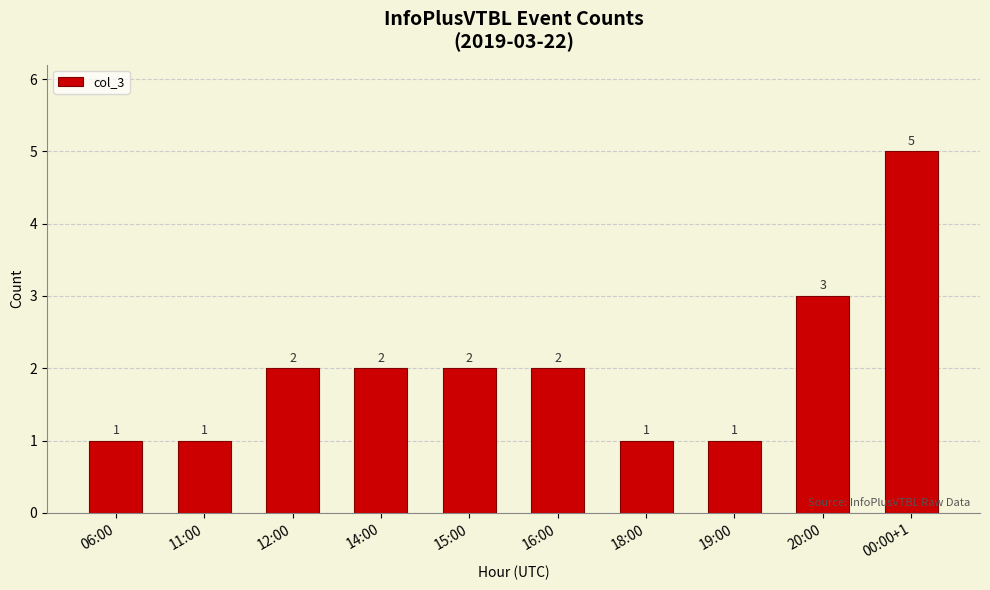

What value does the data have at 14:00?

2